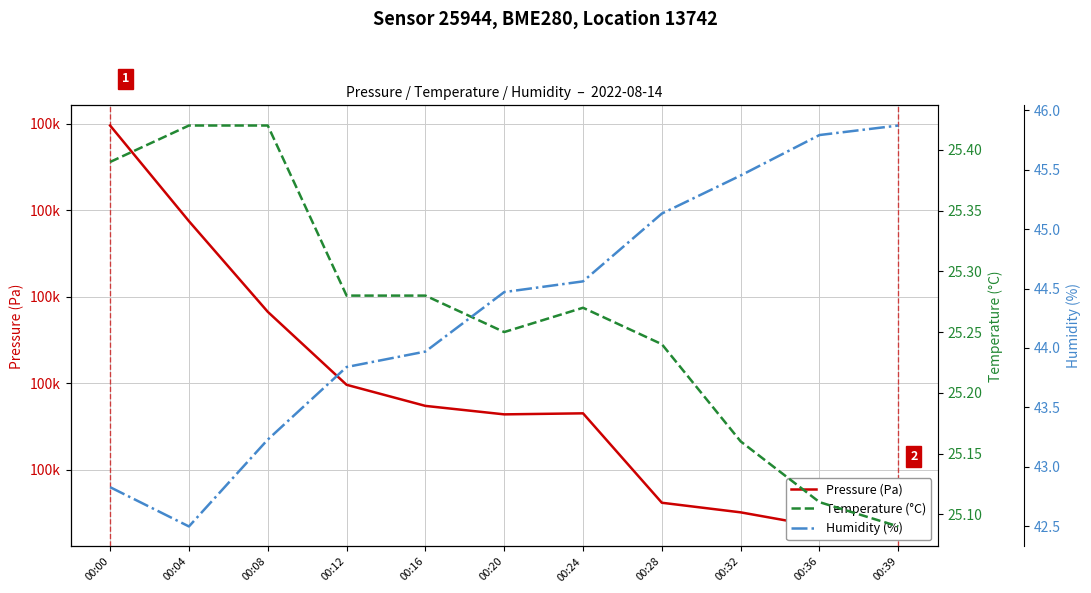

At 00:32, list the series in order from largest to smallest.

Pressure (Pa), Humidity (%), Temperature (°C)